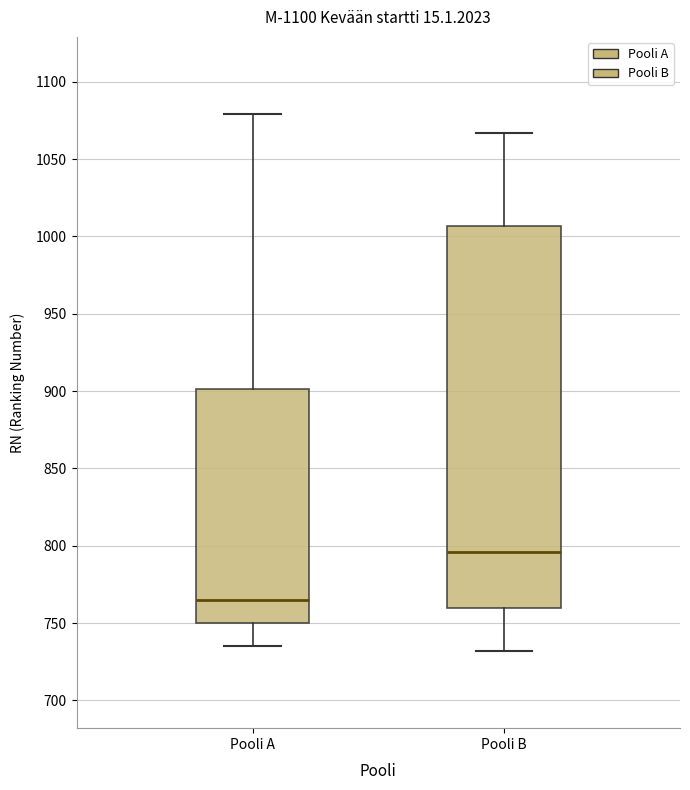

Which box's median line is the lowest?

Pooli A